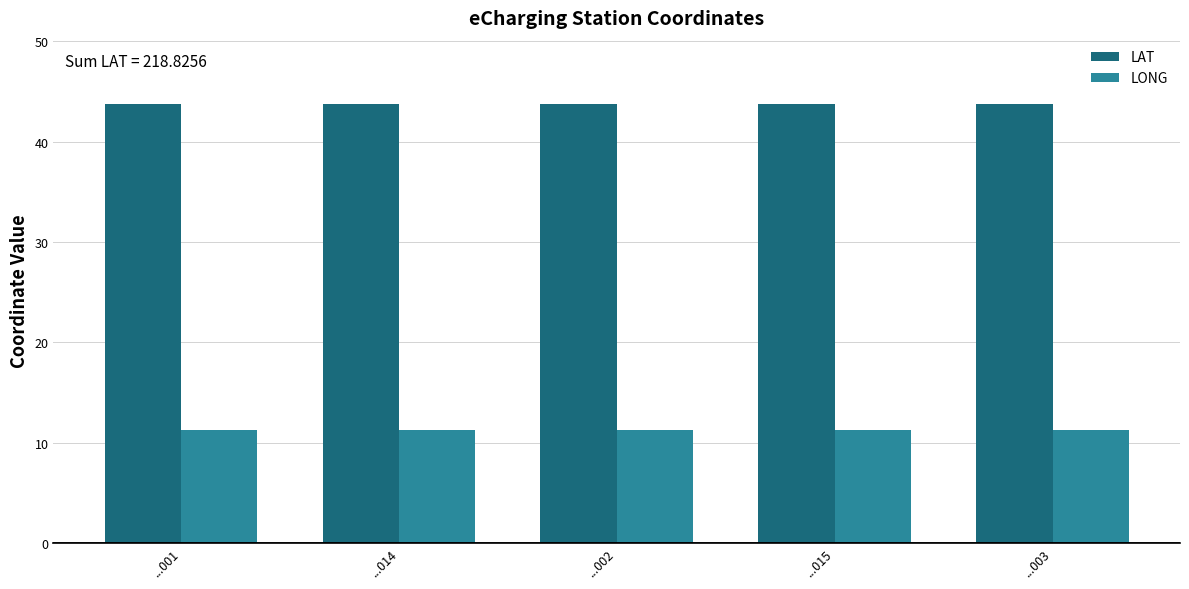

What is the value of the LAT bar at the 5th from the left?

43.8